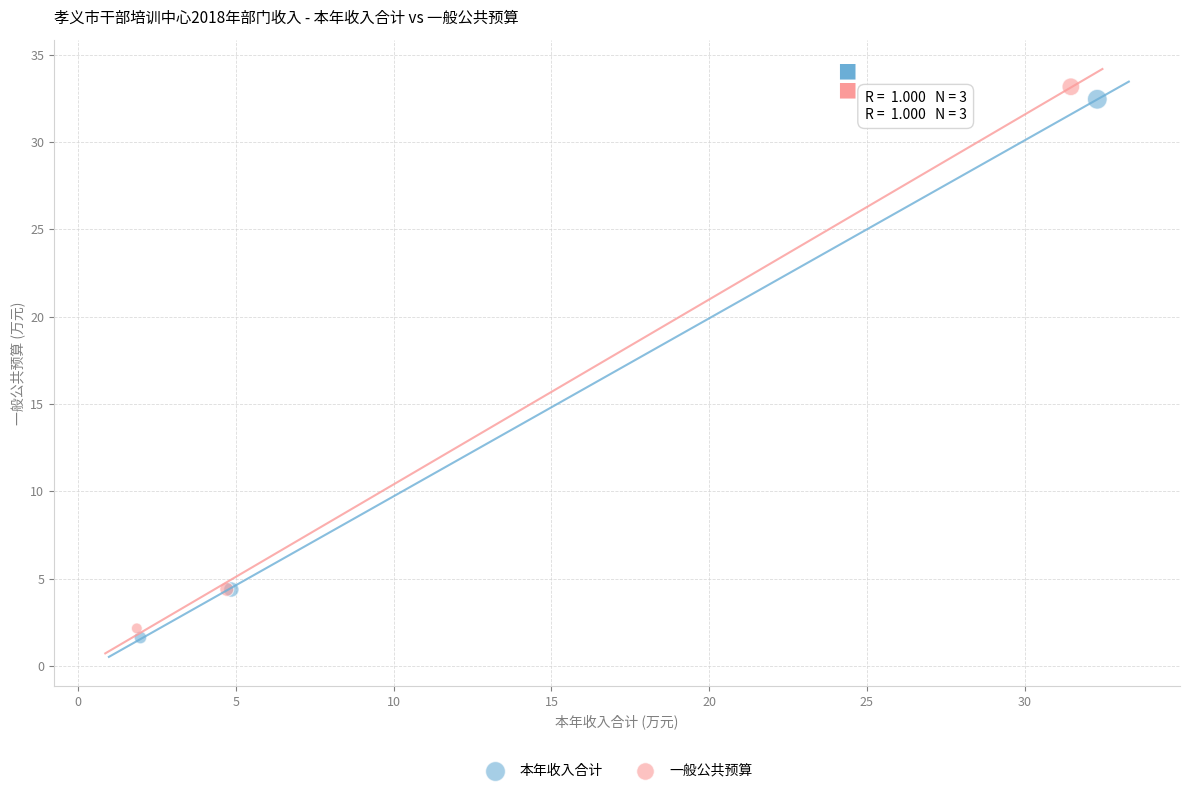

Which series has the largest Y range (max minus min)?

一般公共预算